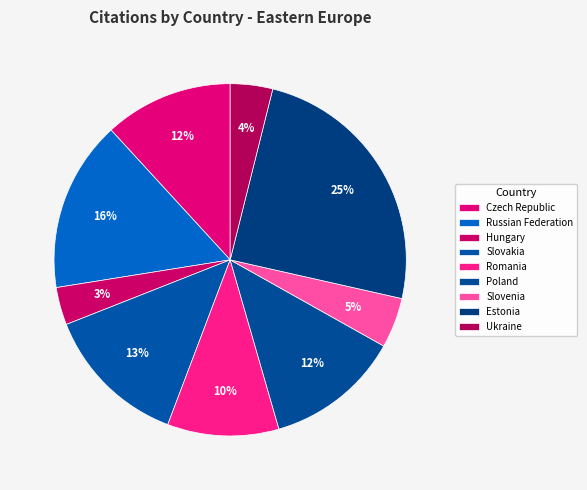

What is the total percentage of Russian Federation and Ukraine?

19.6%